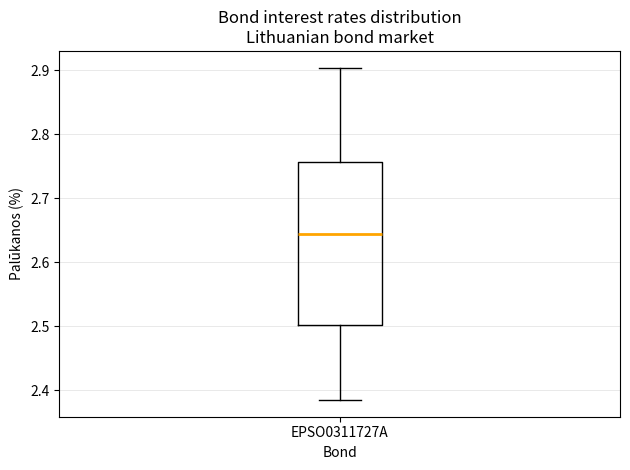

Read this box plot against the y-axis: the position of the median line, the range covered by the box, and the ends of both whiskers. The values are not printed on the chart, so give them approximately, as read against the axis.

median 2.64, box 2.50 to 2.76, whiskers 2.38 to 2.90